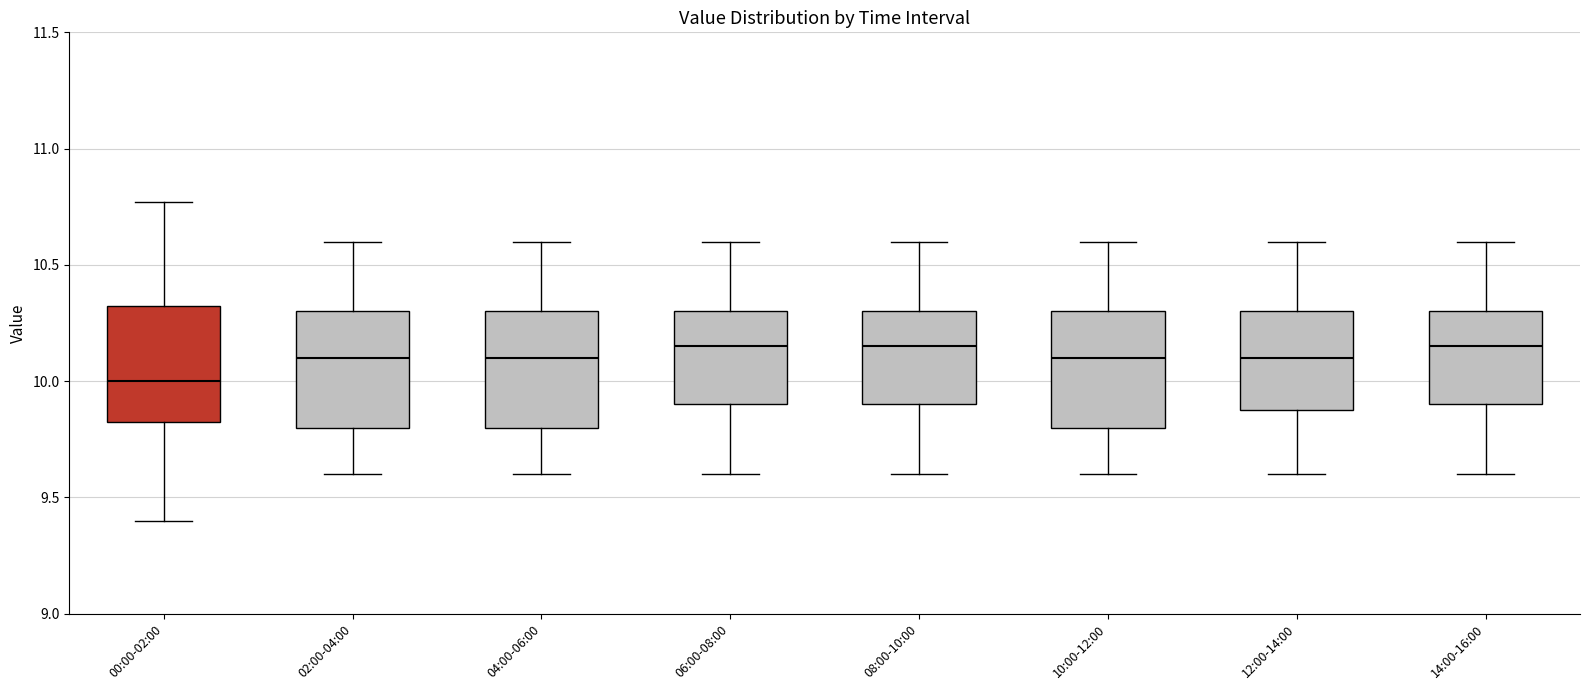

Where is the upper edge of the box for 08:00-10:00 on the y-axis? The values are not printed on the chart, so give them approximately, as read against the axis.

10.30